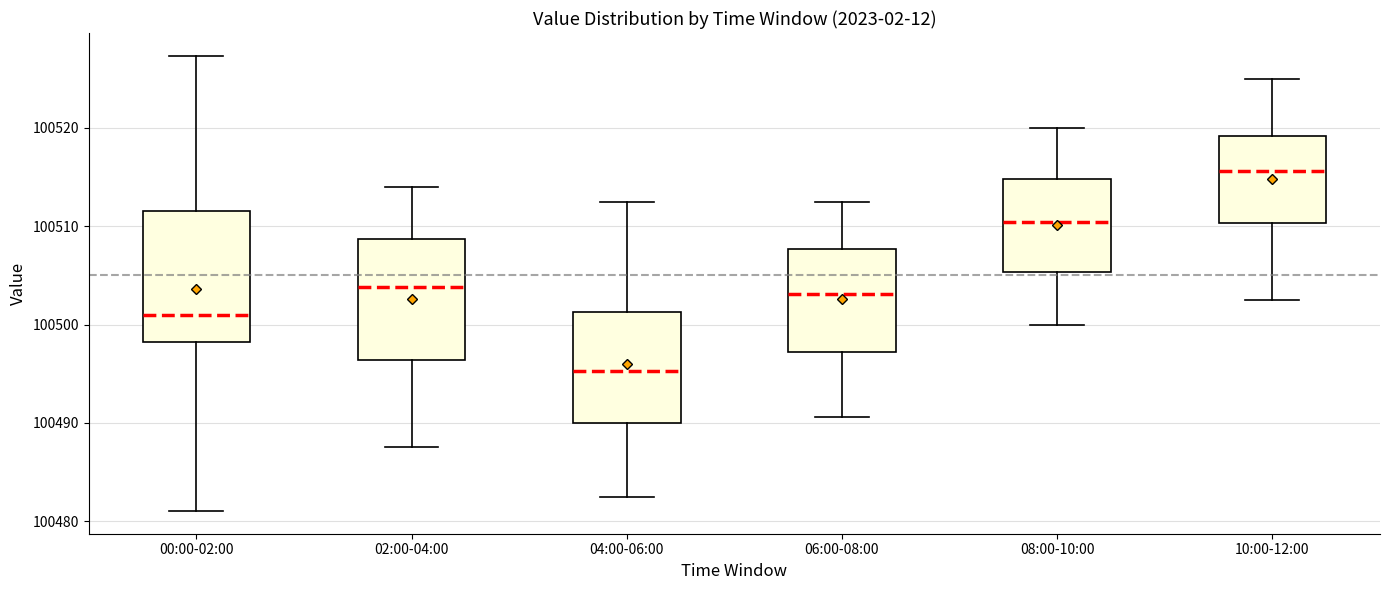

Reading left to right, read every box against the y-axis: the position of its median line, the range the box covers, and the ends of its whiskers. The values are not printed on the chart, so give them approximately, as read against the axis.

00:00-02:00: median 100501, box 100498 to 100512, whiskers 100481 to 100527
02:00-04:00: median 100504, box 100496 to 100509, whiskers 100488 to 100514
04:00-06:00: median 100495, box 100490 to 100501, whiskers 100483 to 100513
06:00-08:00: median 100503, box 100497 to 100508, whiskers 100491 to 100513
08:00-10:00: median 100510, box 100505 to 100515, whiskers 100500 to 100520
10:00-12:00: median 100516, box 100510 to 100519, whiskers 100503 to 100525